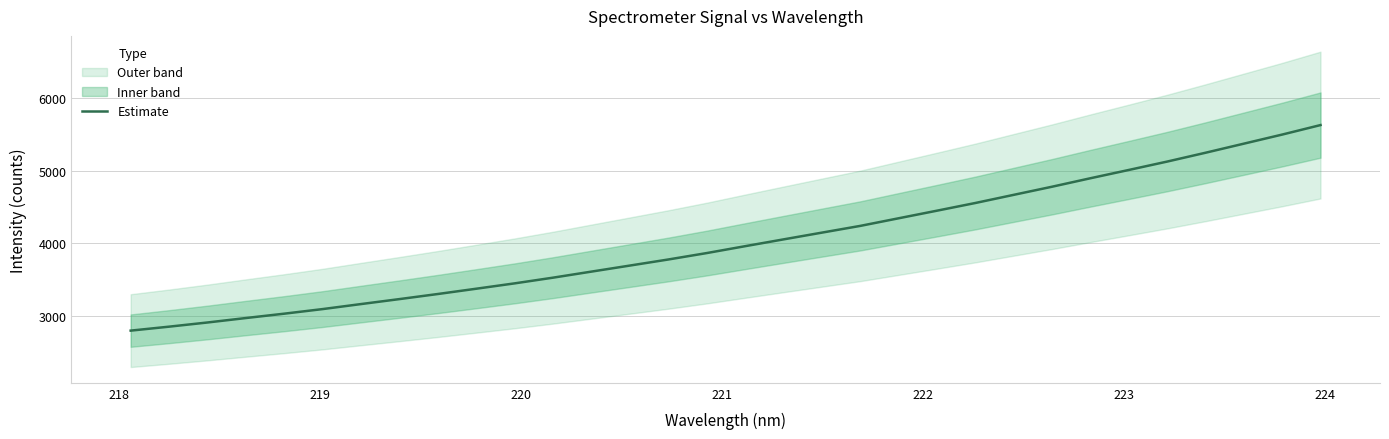

What is the lowest value of the Estimate series?

2791.9